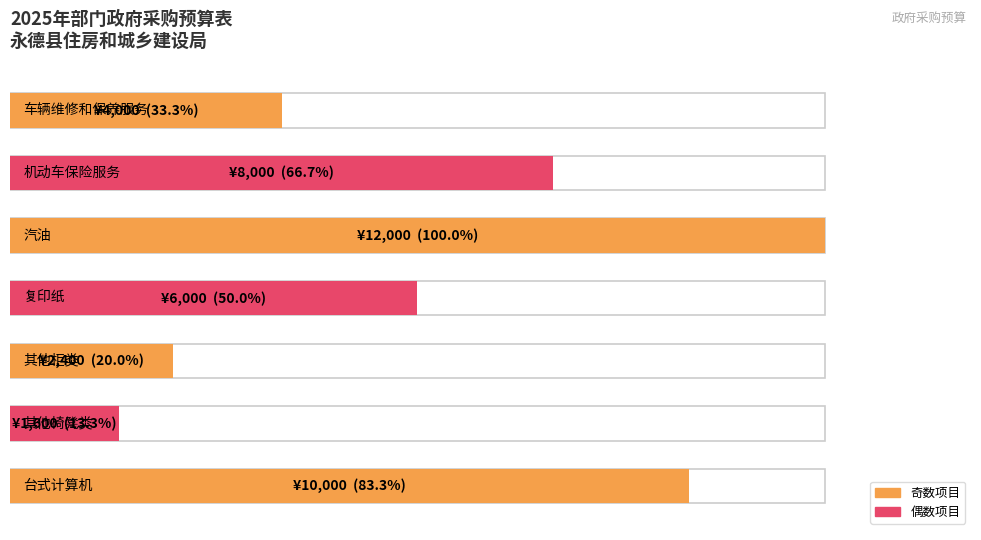

What is the average value?

6286